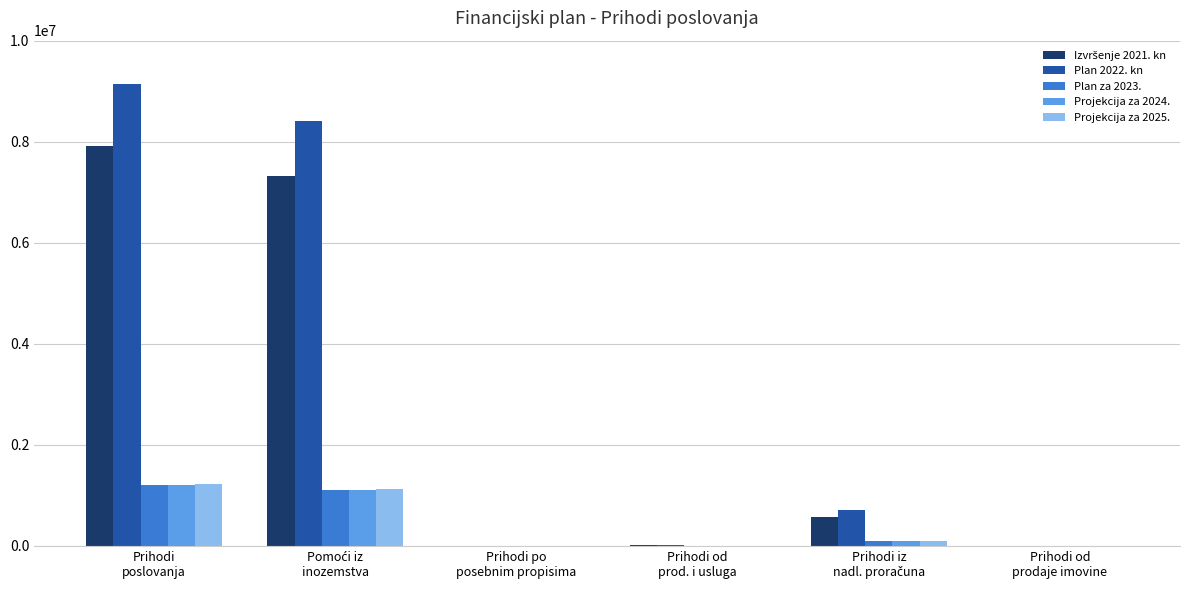

What is the highest value of the Projekcija za 2024. series?

1197532.4